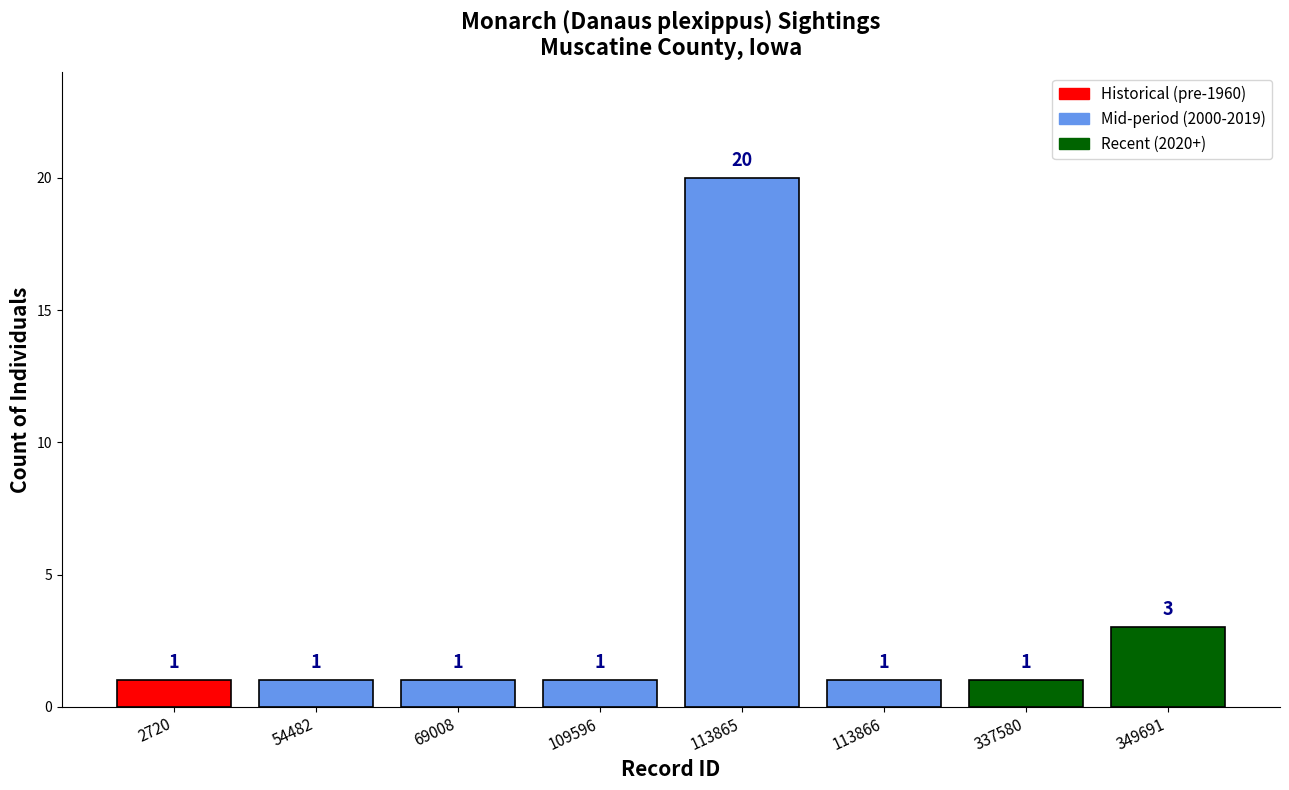

What is the sum of all values?

29